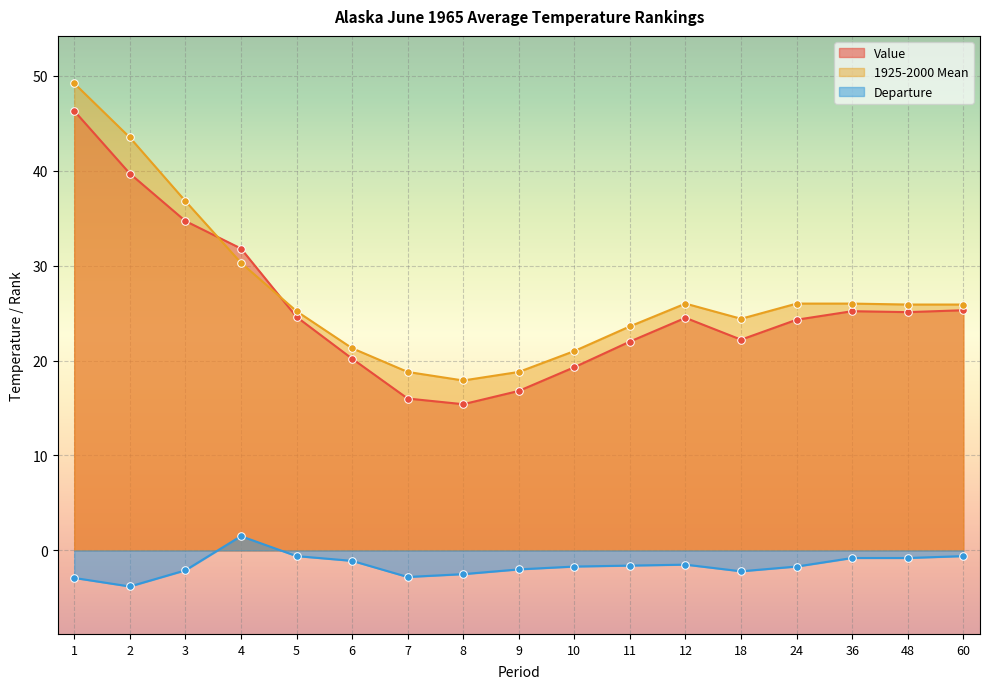

Which series reaches the maximum Y coordinate?

1925-2000 Mean